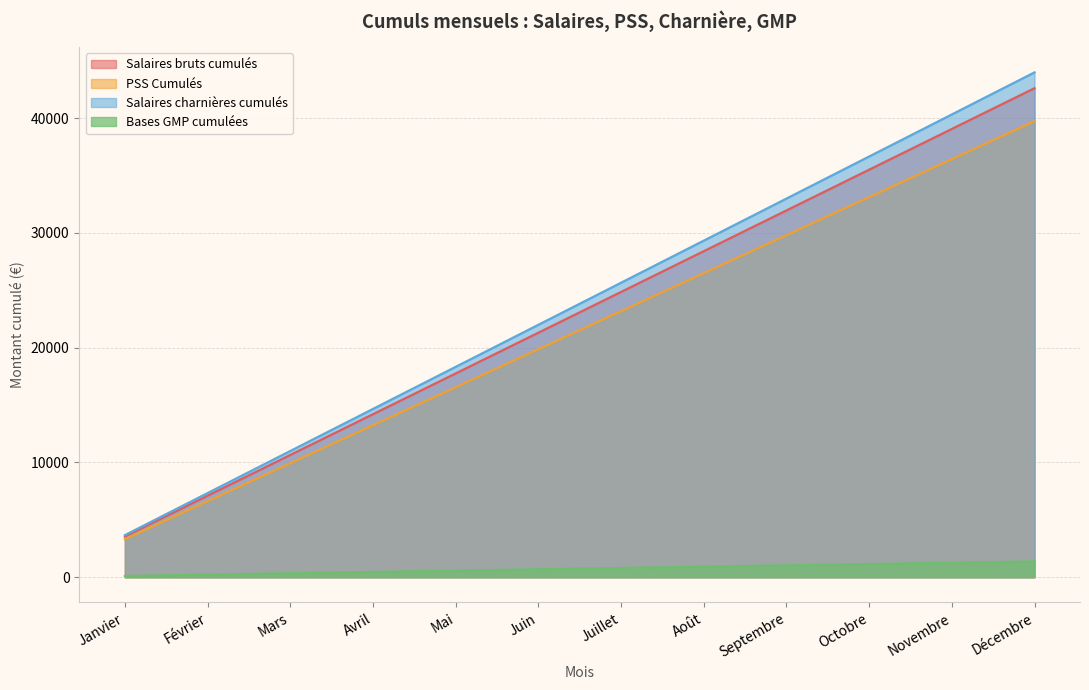

What is the difference between the PSS Cumulés values at Juillet and Novembre?

13244.0